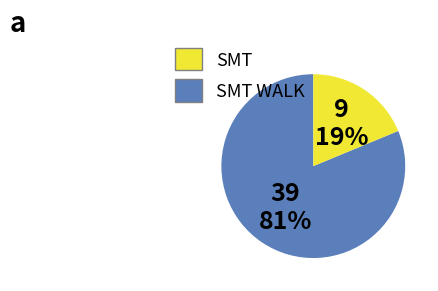

Is there a majority slice in this chart?

Yes